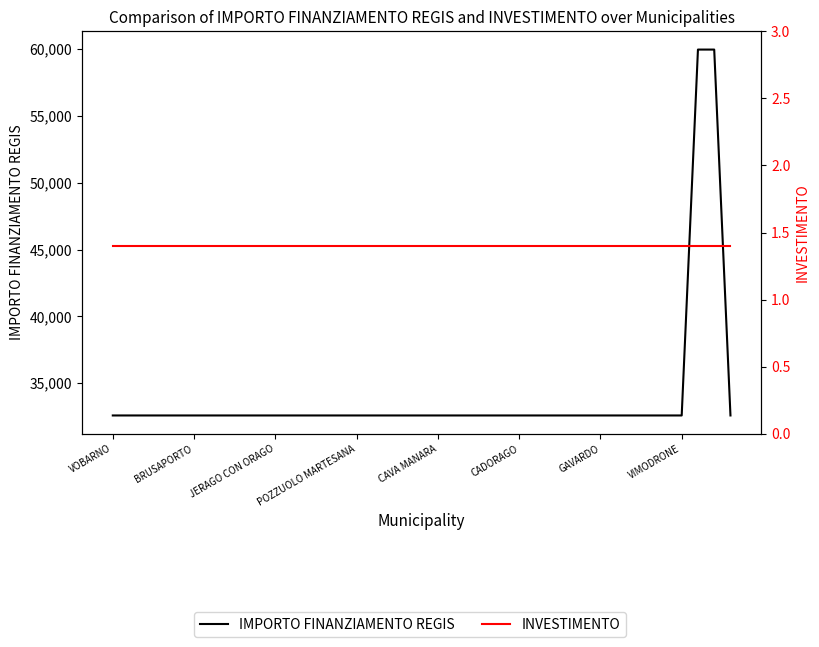

True or false: IMPORTO FINANZIAMENTO REGIS has more than 1 interior local peaks.

False